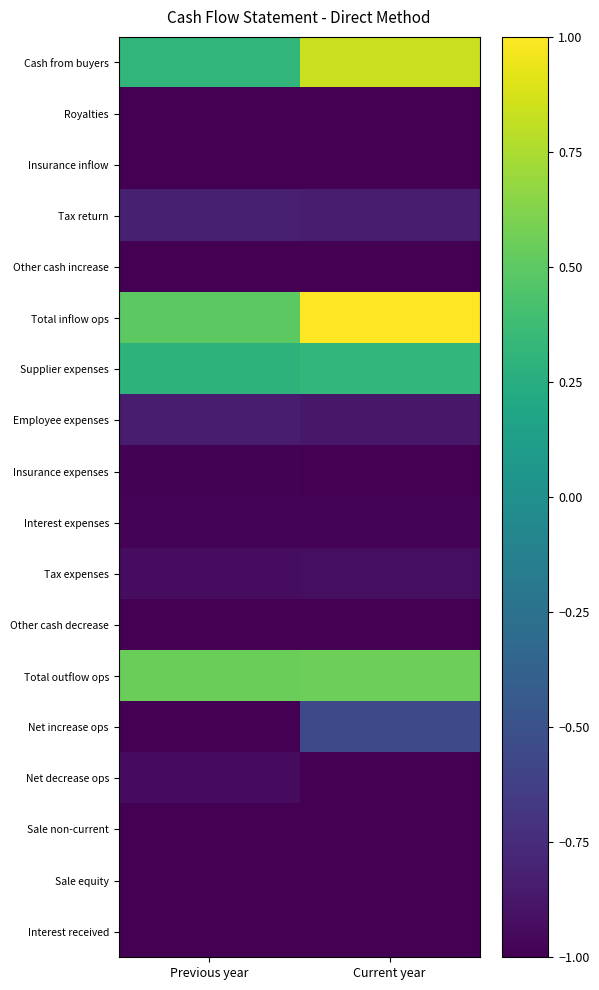

List the series in order of their peak value, highest first.

Total inflow ops, Cash from buyers, Total outflow ops, Supplier expenses, Net increase ops, Tax return, Employee expenses, Tax expenses, Net decrease ops, Interest expenses, Insurance expenses, Other cash decrease, Insurance inflow, Other cash increase, Sale non-current, Royalties, Sale equity, Interest received